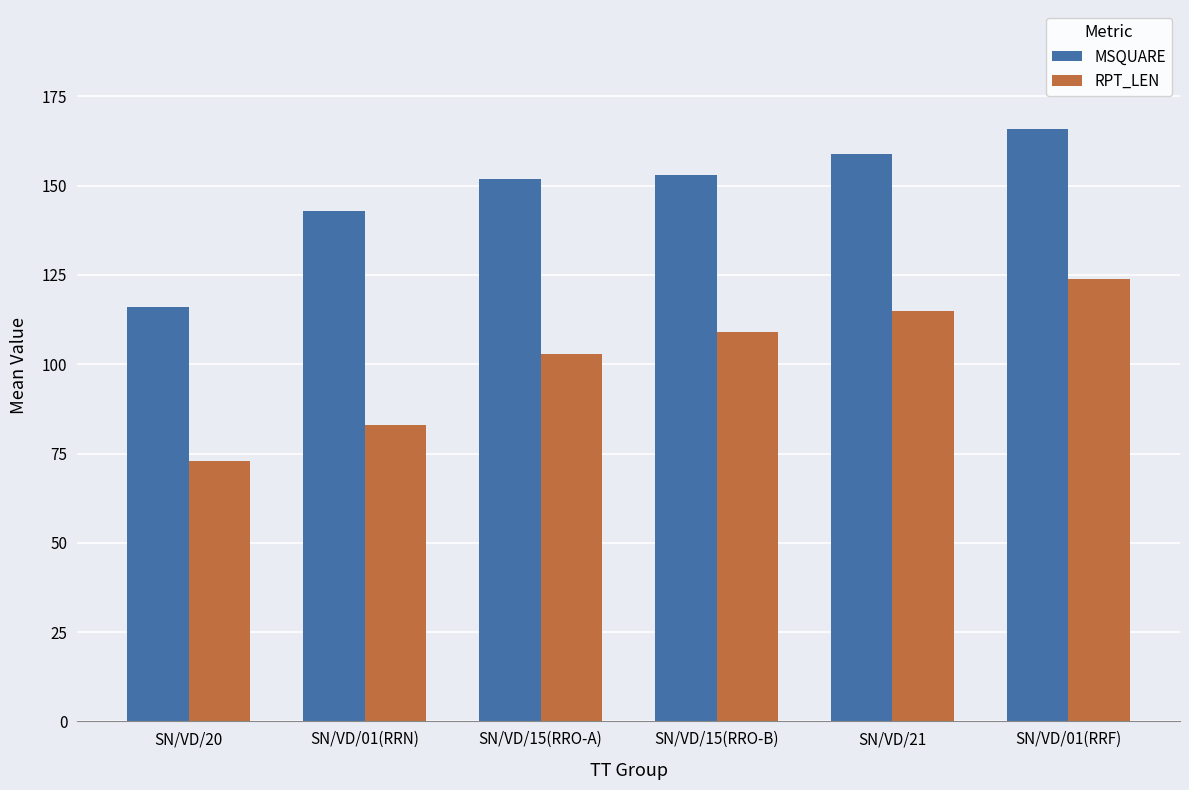

Reading left to right, list all the values displayed in this chart.

MSQUARE: SN/VD/20=116	SN/VD/01(RRN)=143	SN/VD/15(RRO-A)=152	SN/VD/15(RRO-B)=153	SN/VD/21=159	SN/VD/01(RRF)=166
RPT_LEN: SN/VD/20=73	SN/VD/01(RRN)=83	SN/VD/15(RRO-A)=103	SN/VD/15(RRO-B)=109	SN/VD/21=115	SN/VD/01(RRF)=124